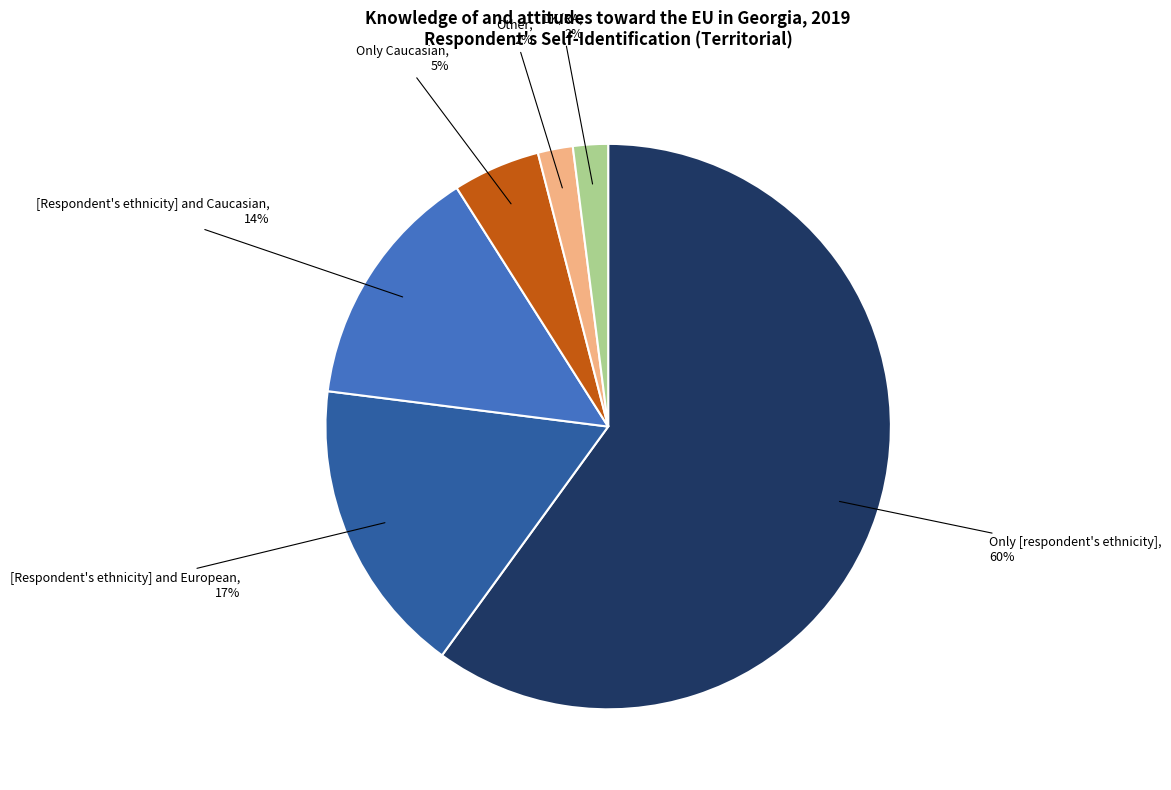

To the nearest percent, what portion does Other represent?

2%